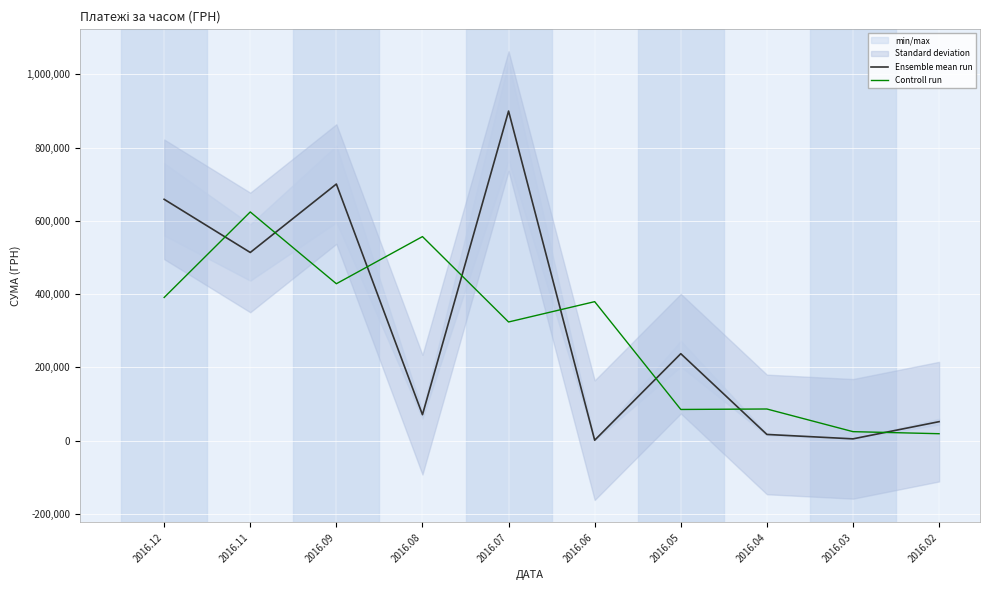

The Ensemble mean run series shows 349019.6 at 2016.07. True or false?

False